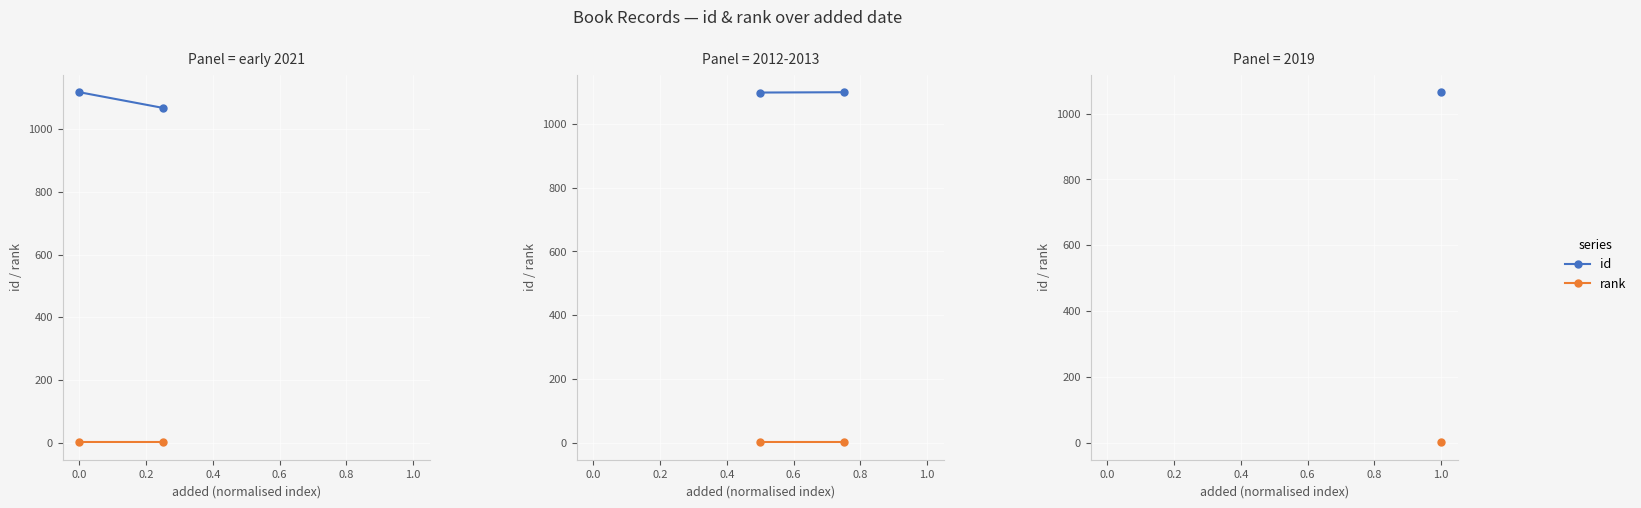

True or false: rank has a value of 1 at 0.0.

False